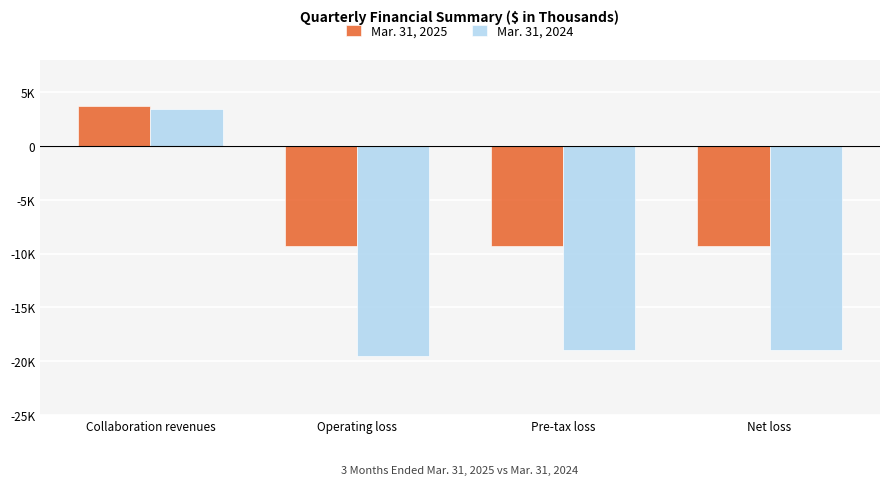

List the series in order of their peak value, lowest first.

Mar. 31, 2024, Mar. 31, 2025